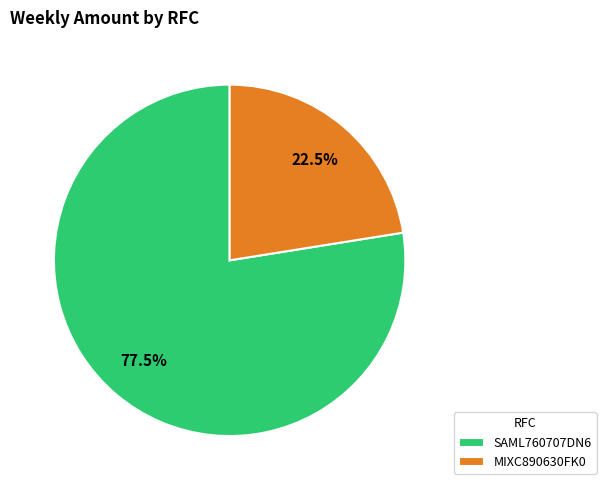

To the nearest percent, what is the combined percentage of MIXC890630FK0 and SAML760707DN6?

100%